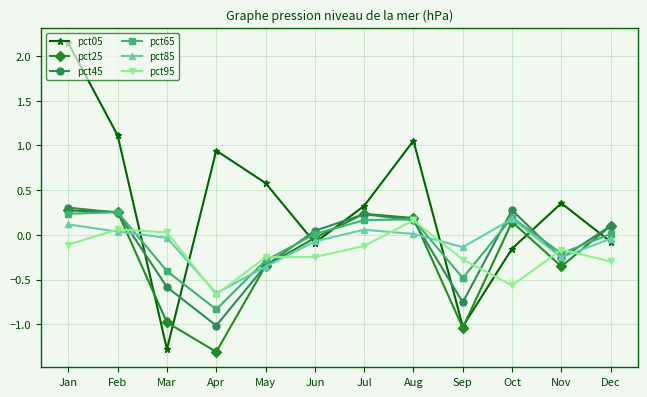

Which series has the widest spread of values?

pct05